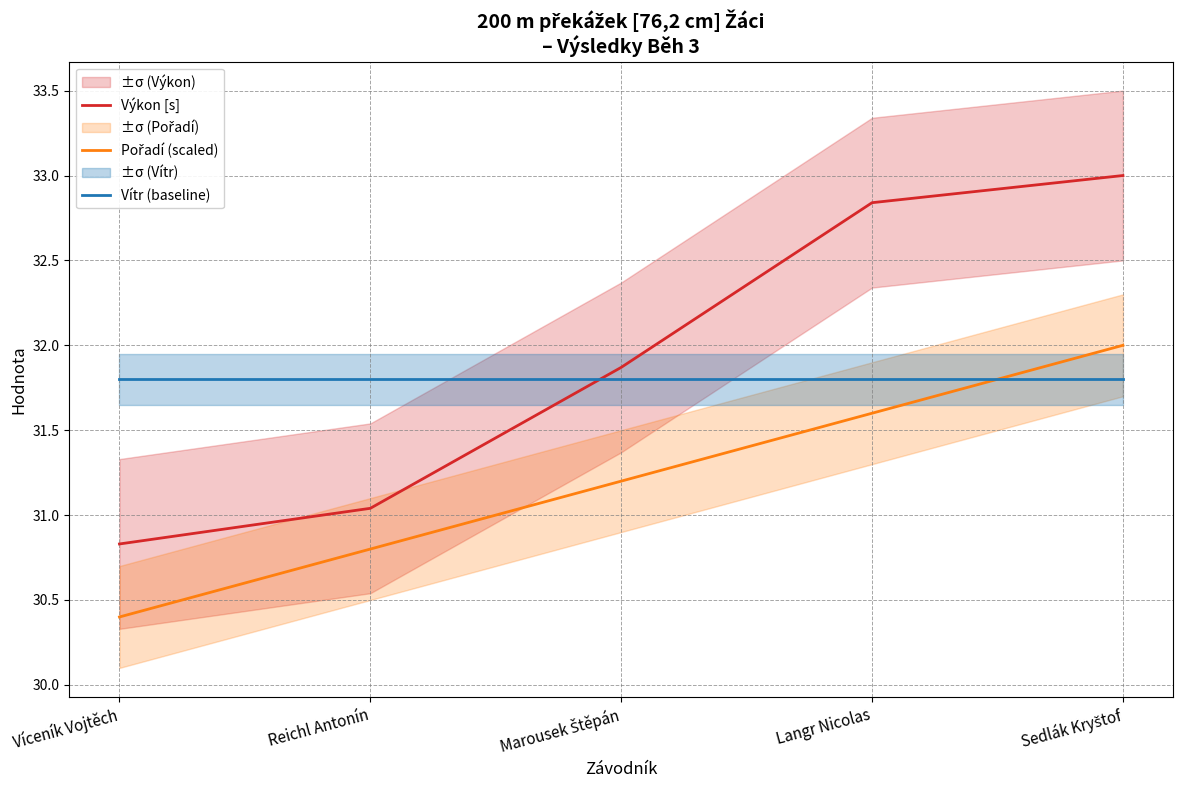

Reading left to right, what are all the values shown in this chart?

Výkon [s]: Víceník Vojtěch=30.8	Reichl Antonín=31.0	Marousek Štěpán=31.9	Langr Nicolas=32.8	Sedlák Kryštof=33.0
Pořadí (scaled): Víceník Vojtěch=30.4	Reichl Antonín=30.8	Marousek Štěpán=31.2	Langr Nicolas=31.6	Sedlák Kryštof=32.0
Vítr (baseline): Víceník Vojtěch=31.8	Reichl Antonín=31.8	Marousek Štěpán=31.8	Langr Nicolas=31.8	Sedlák Kryštof=31.8